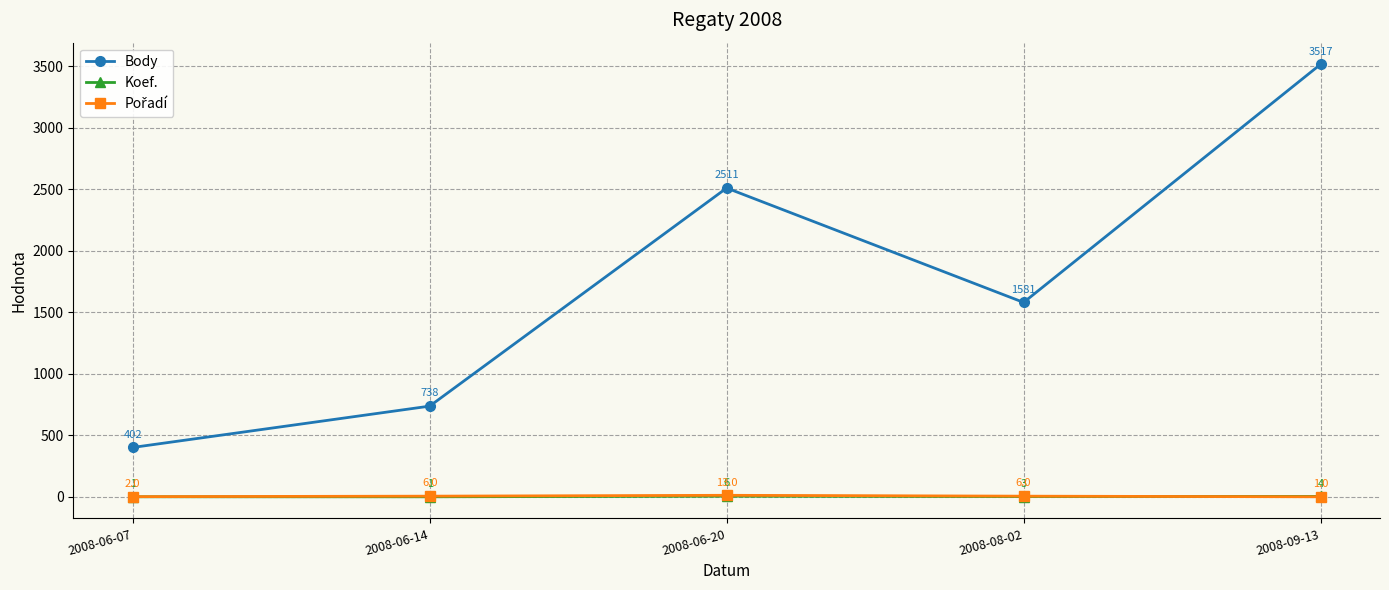

How many categories are shown in the chart?

5